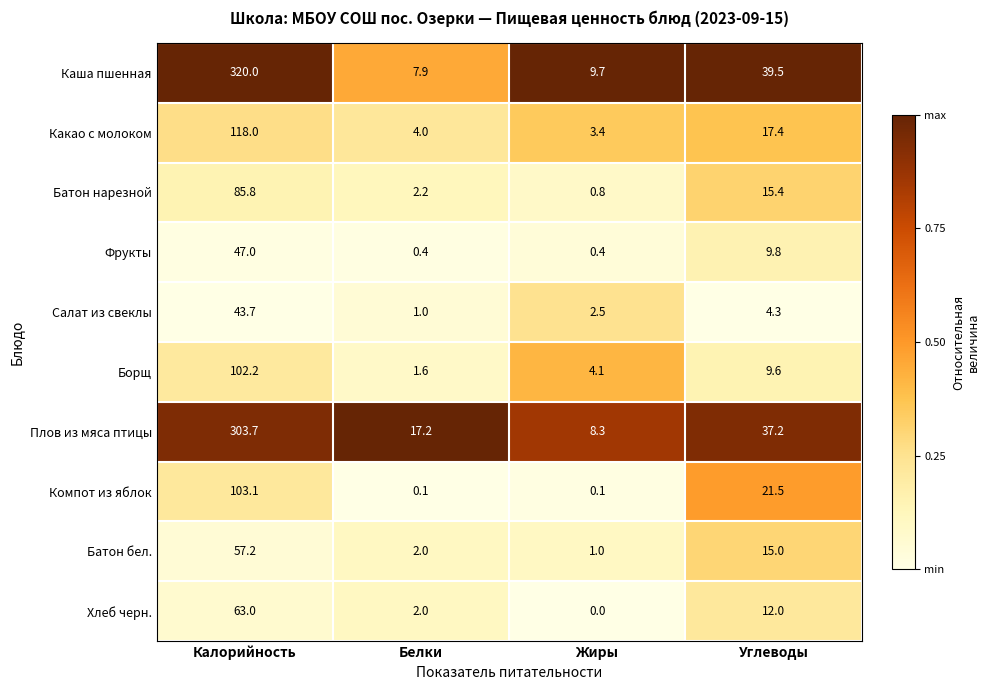

What is the spread (max minus min) of values at Углеводы?

35.2